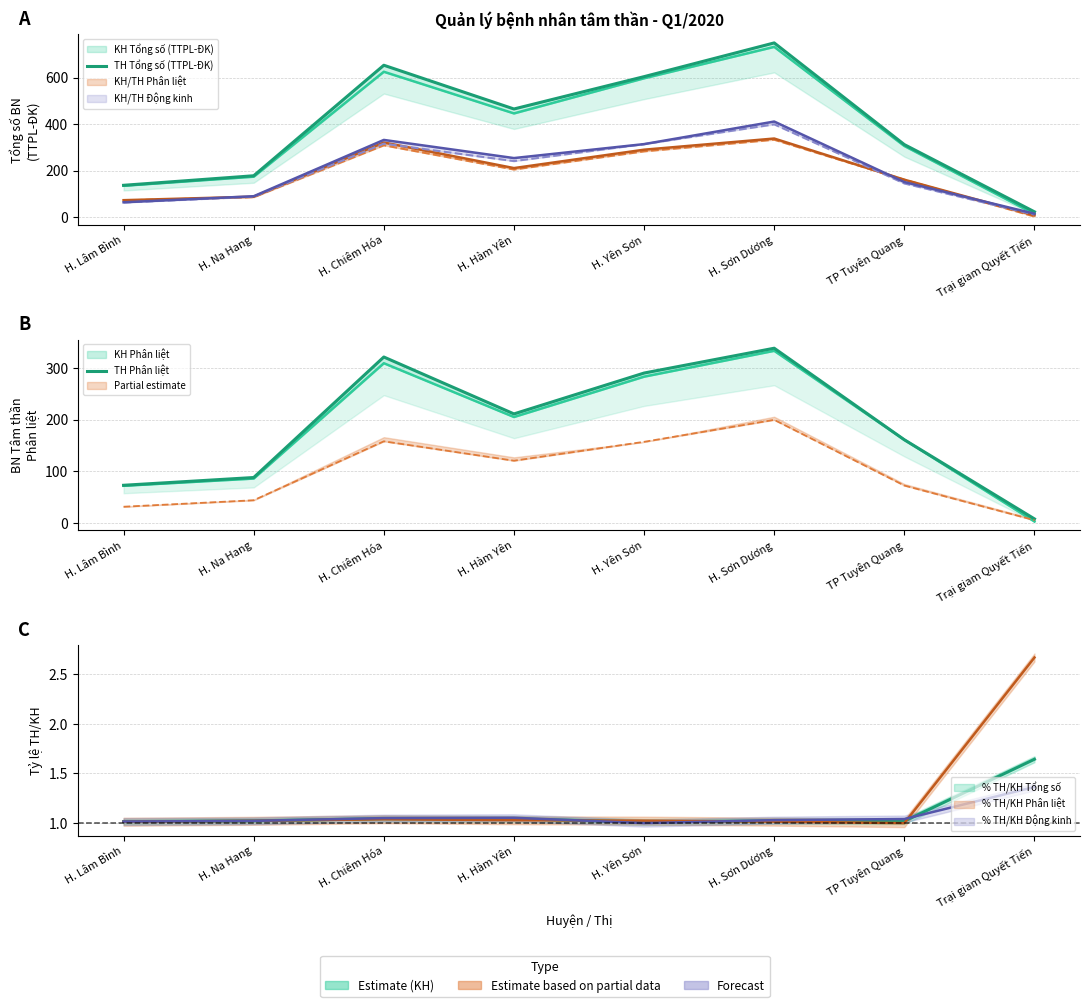

What is the minimum value shown in the chart?

8